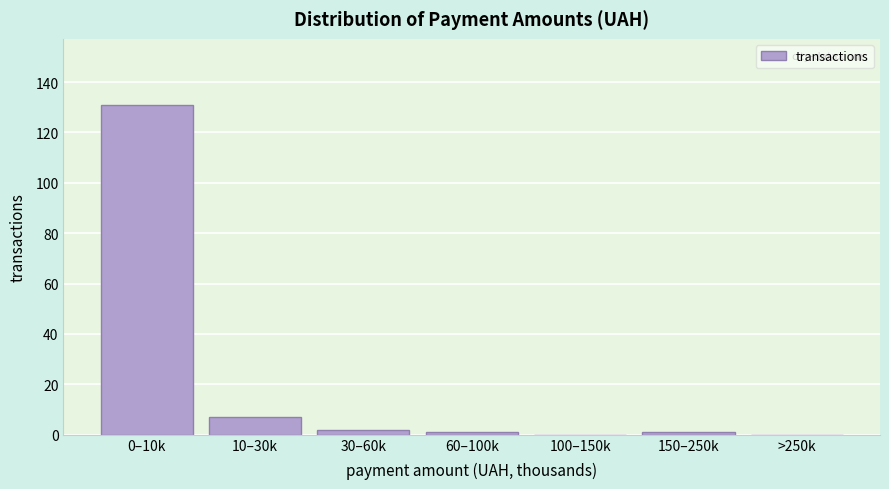

Reading right to left, what are all the values shown in this chart?

>250k=0	150–250k=1	100–150k=0	60–100k=1	30–60k=2	10–30k=7	0–10k=131